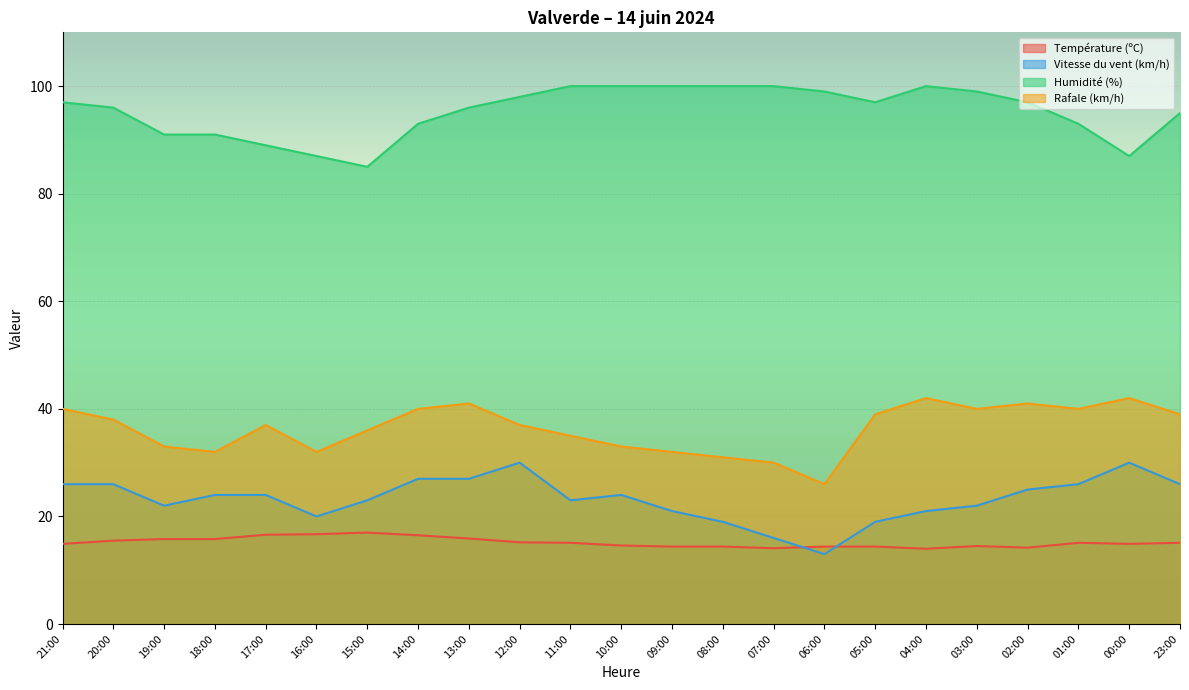

What is the difference between the maximum and minimum values in the Rafale (km/h) series?

16.0